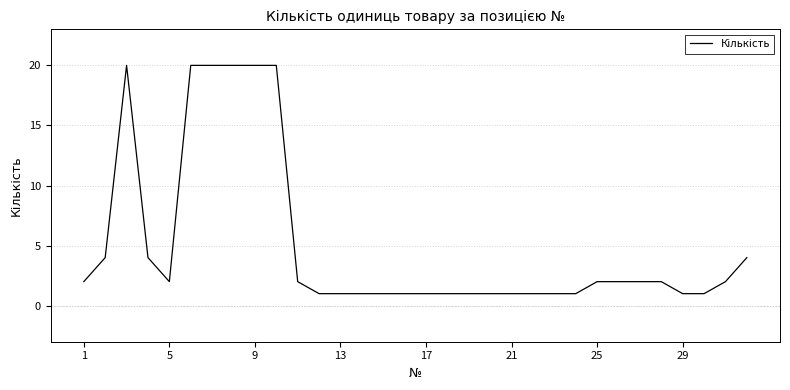

What is the greatest value displayed?

20